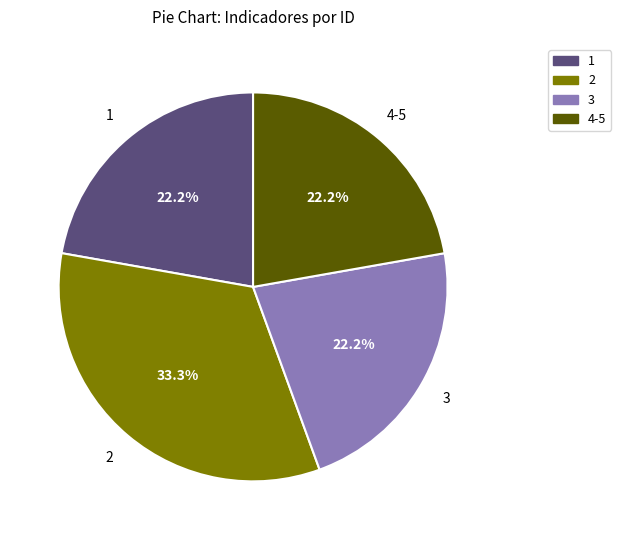

Is there any slice that represents more than half of the pie?

No